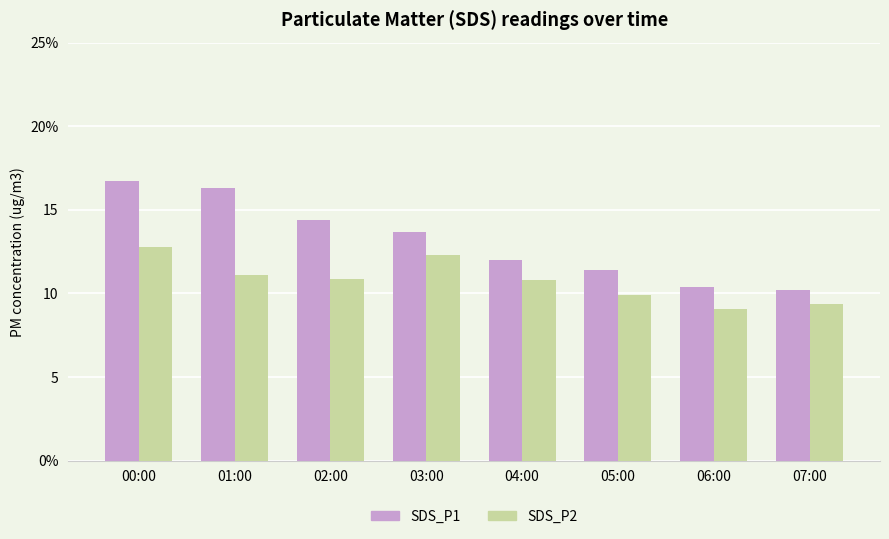

What is the maximum value shown in the chart?

16.8